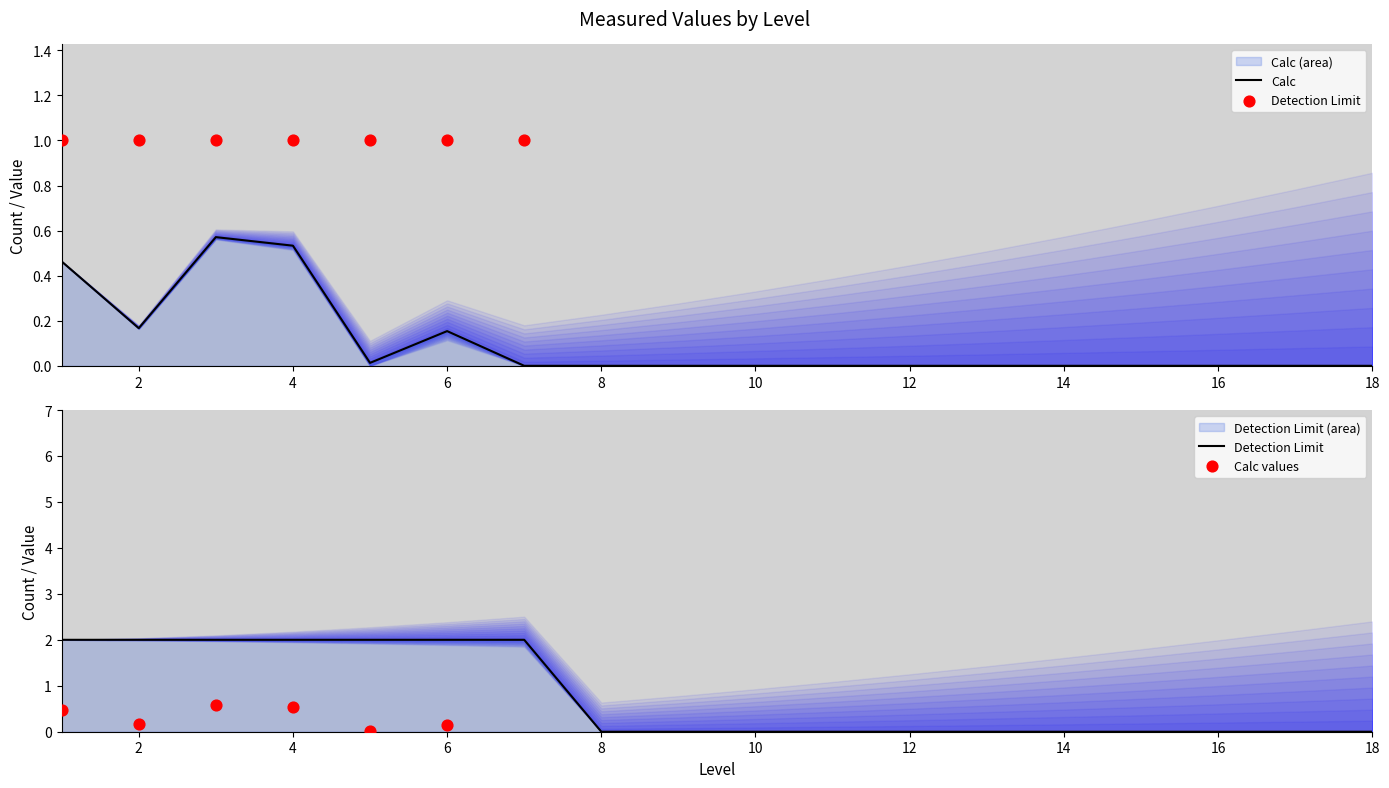

What is the total value across all series at 1?

2.5